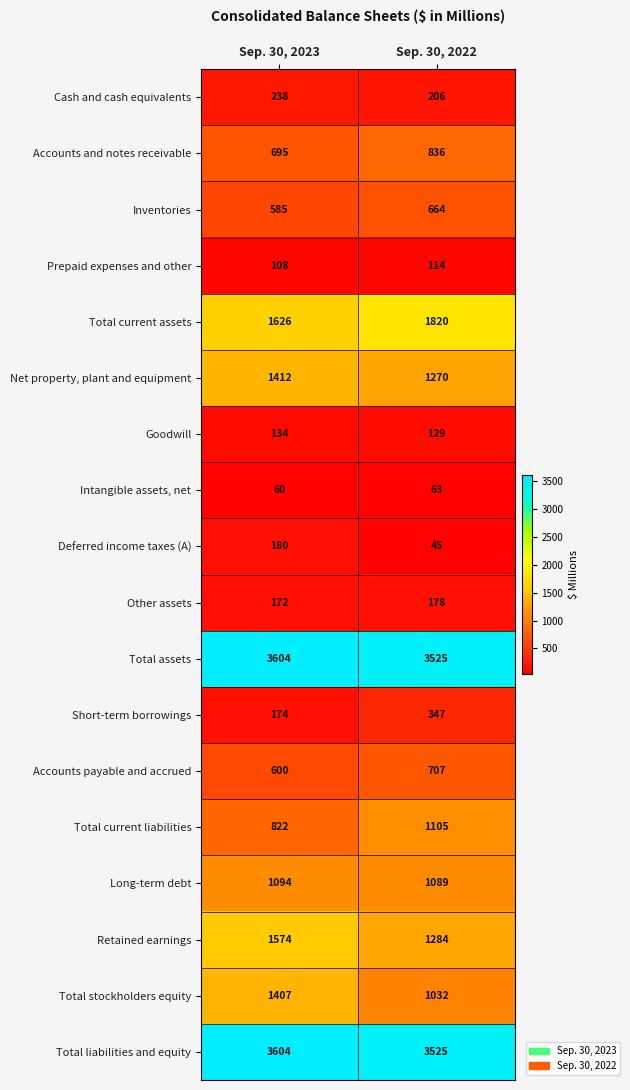

Where is Inventories nearest to the value 624?

Sep. 30, 2023